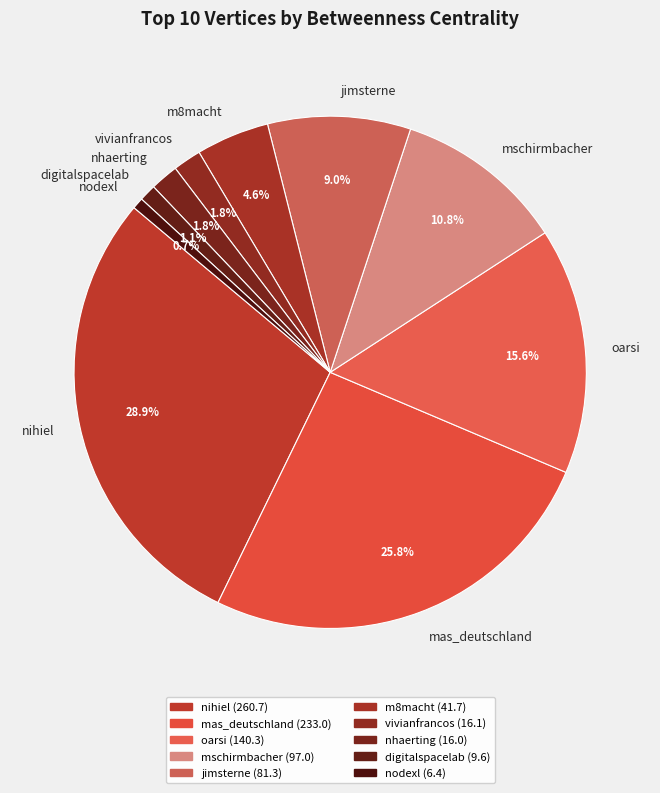

How many slices are in this pie chart?

10